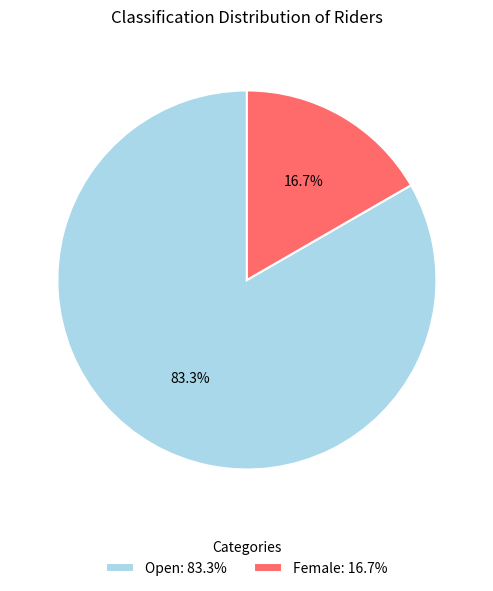

To the nearest percent, what is the difference between the Open and Female slice percentages?

67%